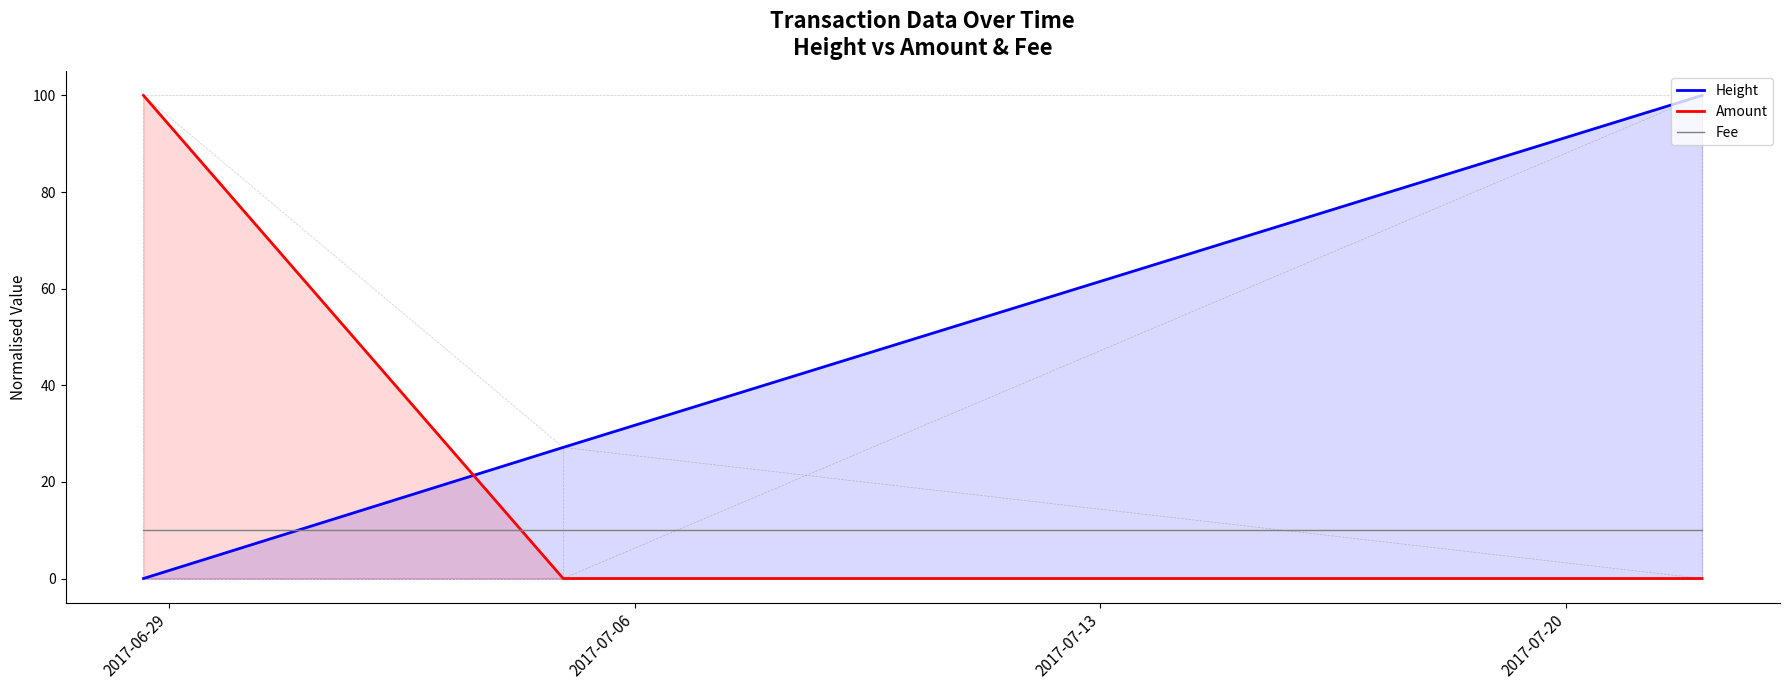

Which series has the largest total across all categories?

Height